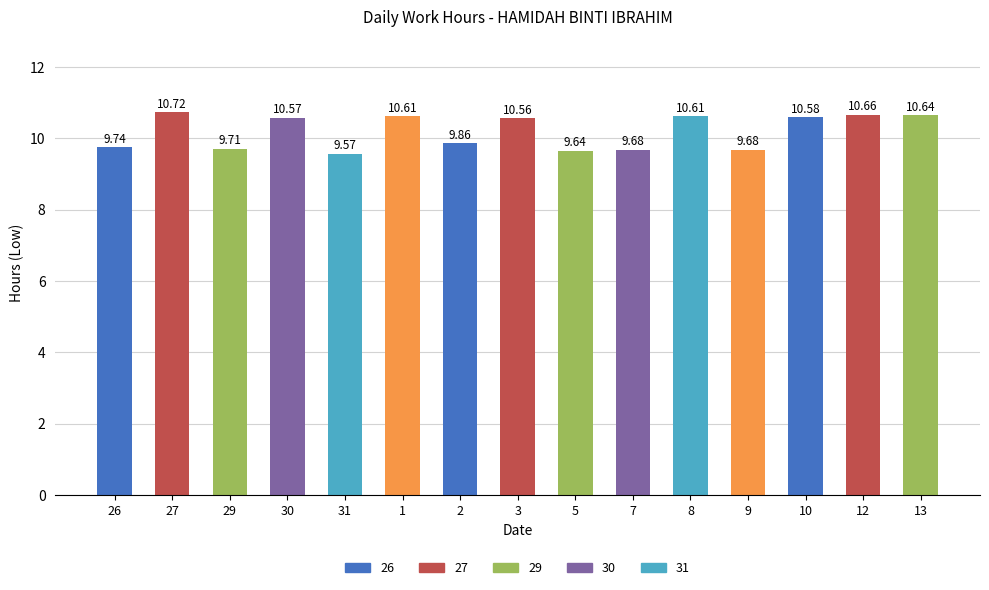

What is the change in value from 29 to 1?

+0.9